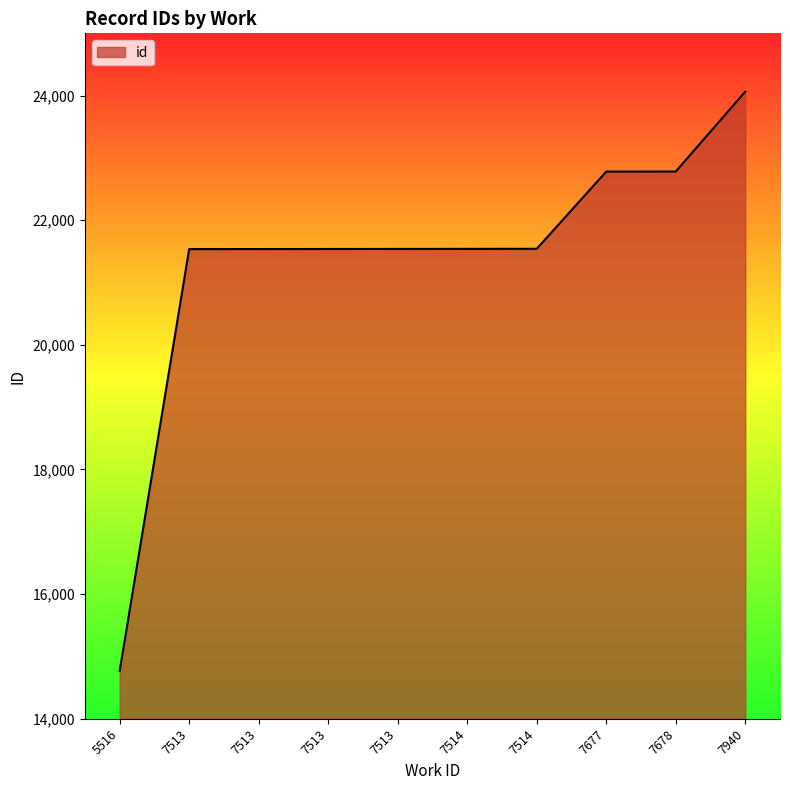

True or false: the data has more than 1 interior local peaks.

False